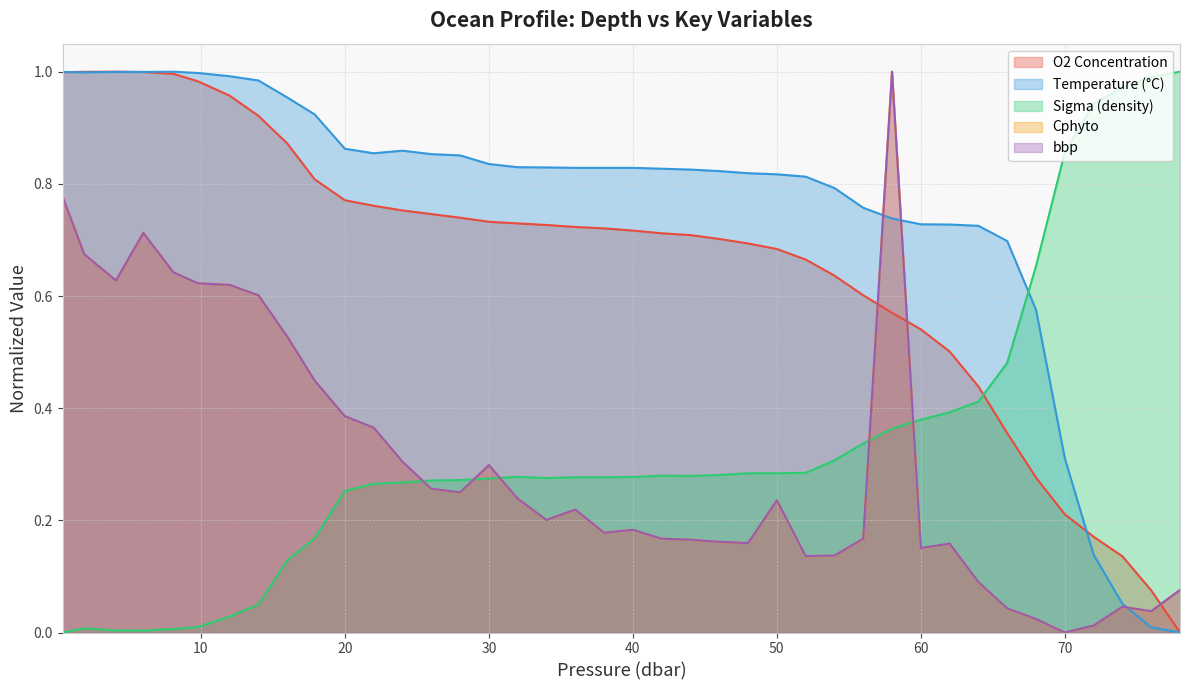

What is the average value of the bbp series?

0.3